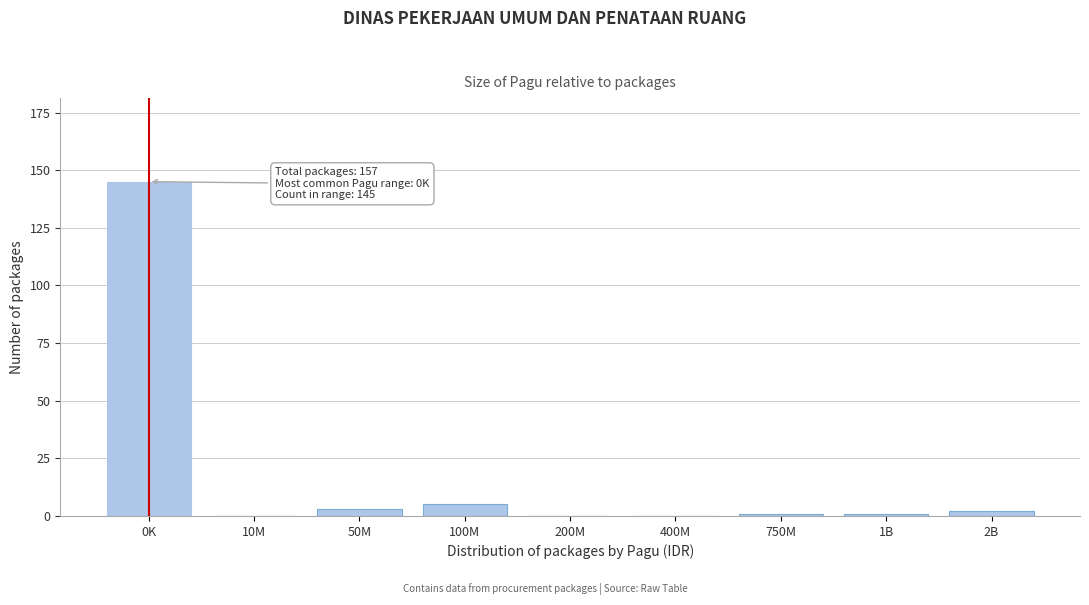

Reading right to left, transcribe all the data shown in this chart.

2B=2	1B=1	750M=1	400M=0	200M=0	100M=5	50M=3	10M=0	0K=145